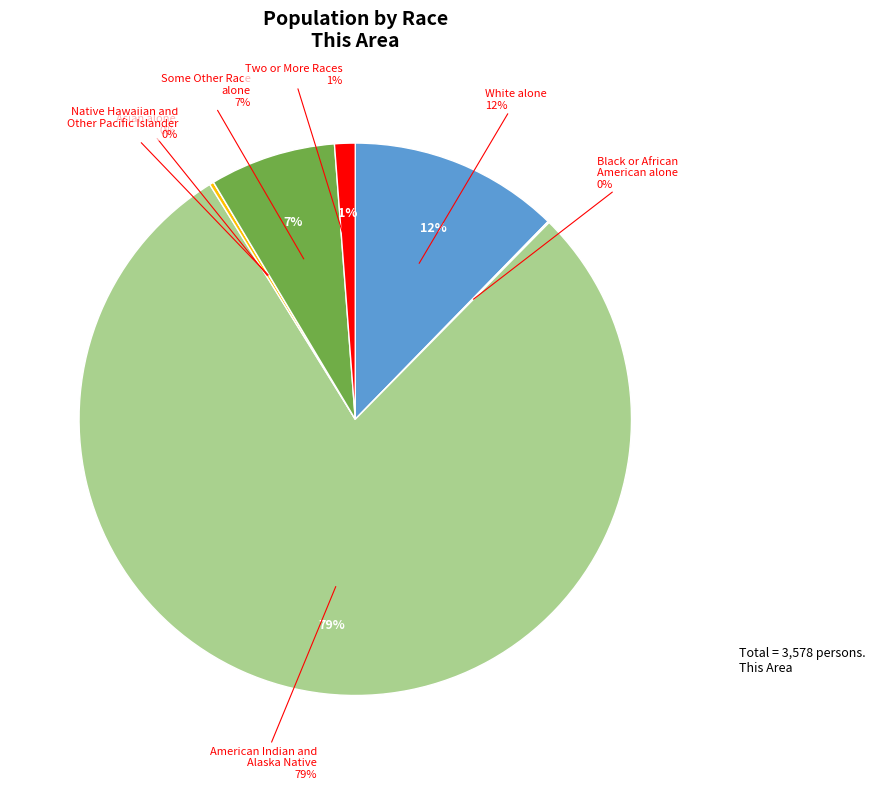

What is the change in value from White alone to Some Other Race alone?

-176